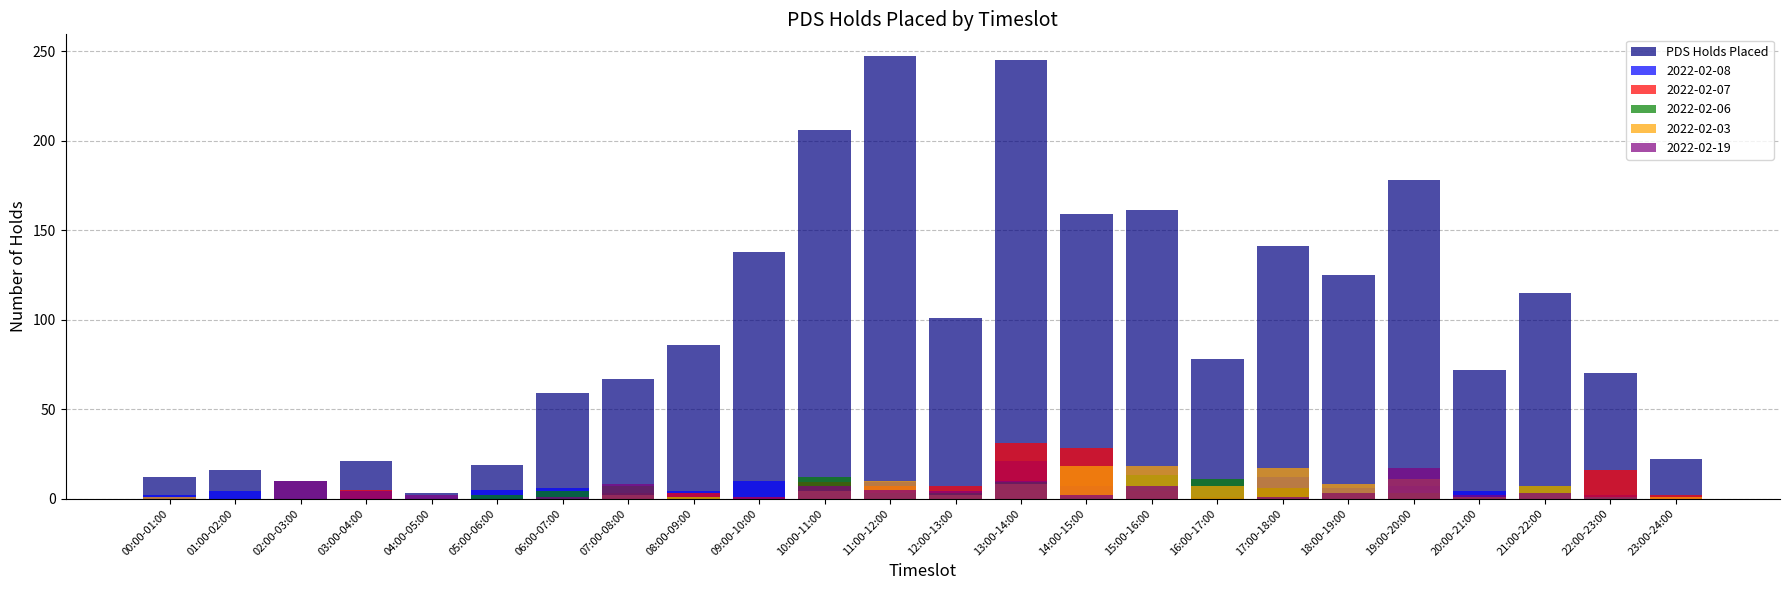

What is the sum of the values at 21:00-22:00 and 08:00-09:00?

201